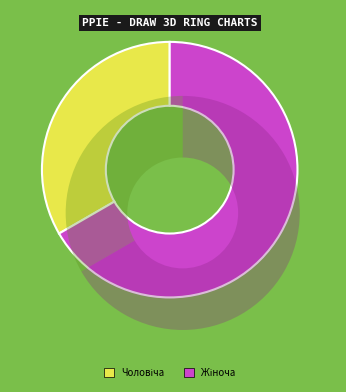

What is the change in value from Чоловіча to Жіноча?

+1